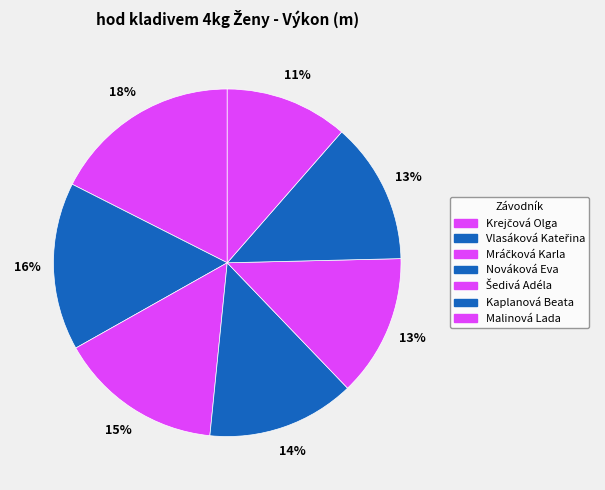

How many segments does this pie chart have?

7